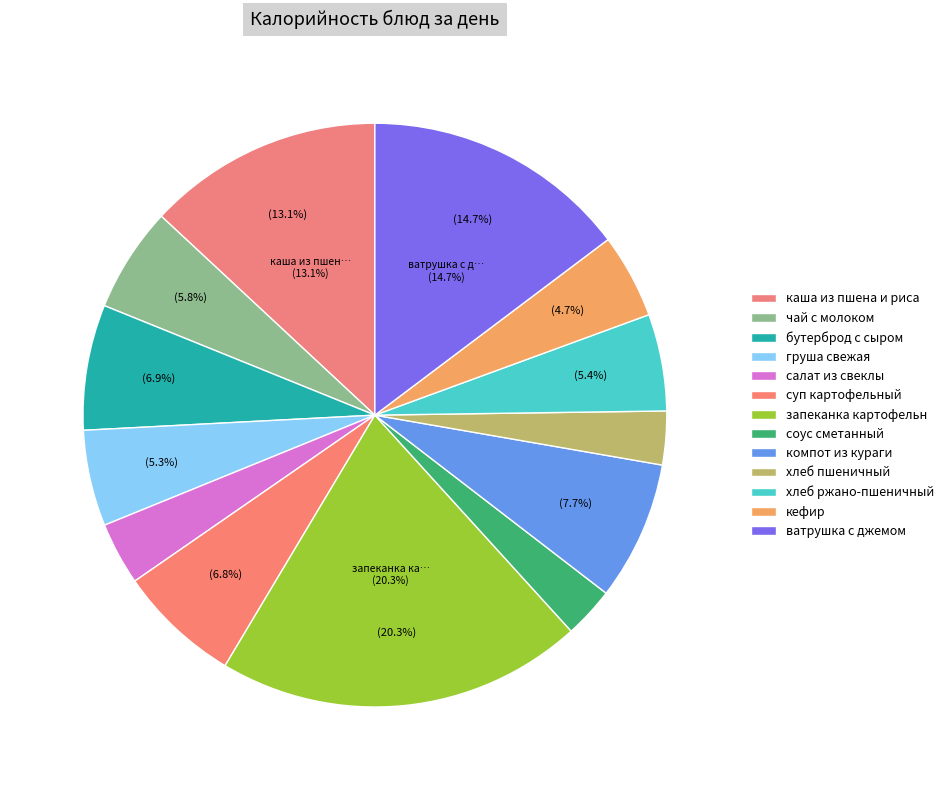

Is ватрушка с джемом the majority of the pie?

No